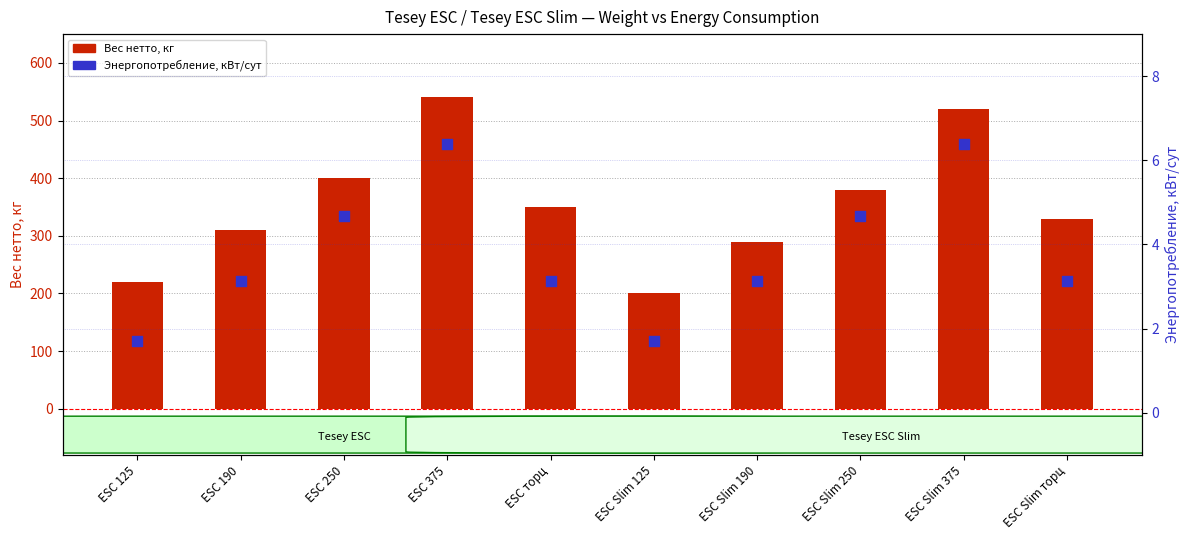

At which category is the sum across all series the highest?

ESC 375